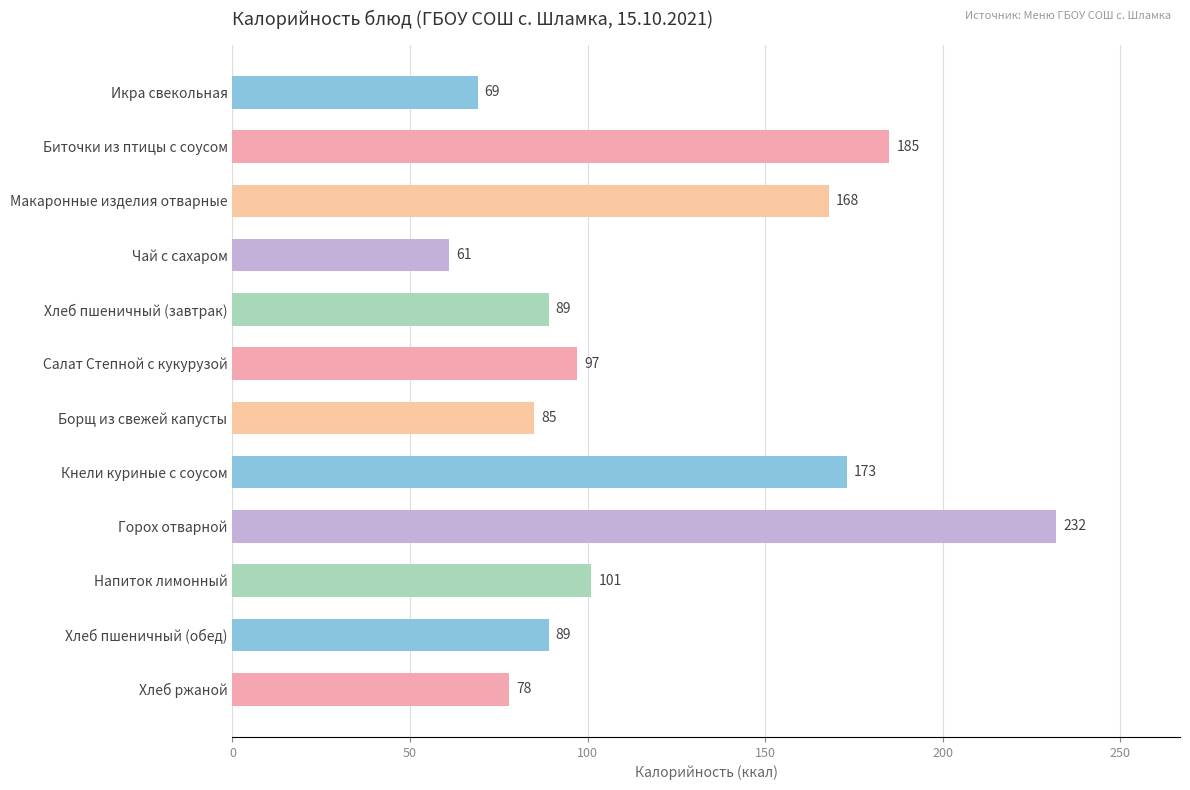

Where is the data nearest to the value 146?

Макаронные изделия отварные